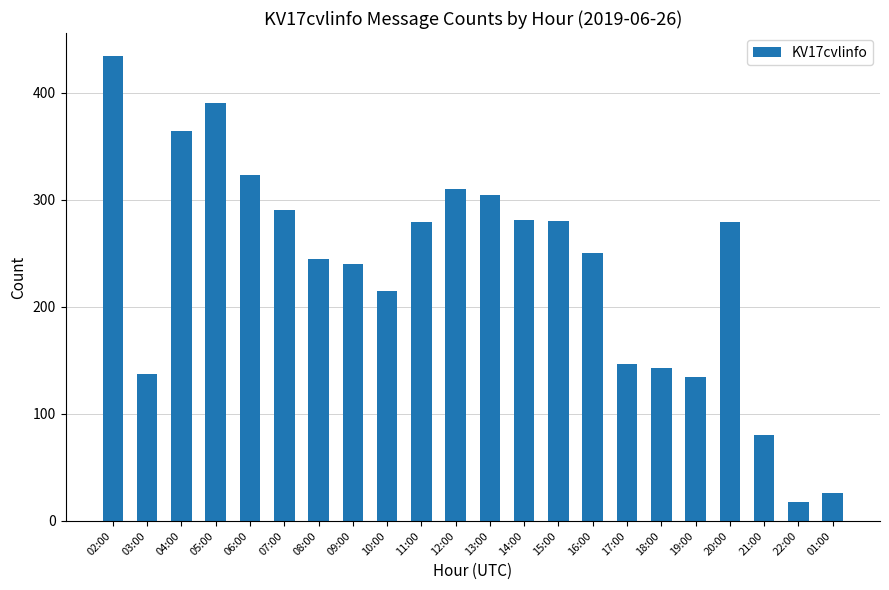

What value does the data have at 03:00, to the nearest 5?

135